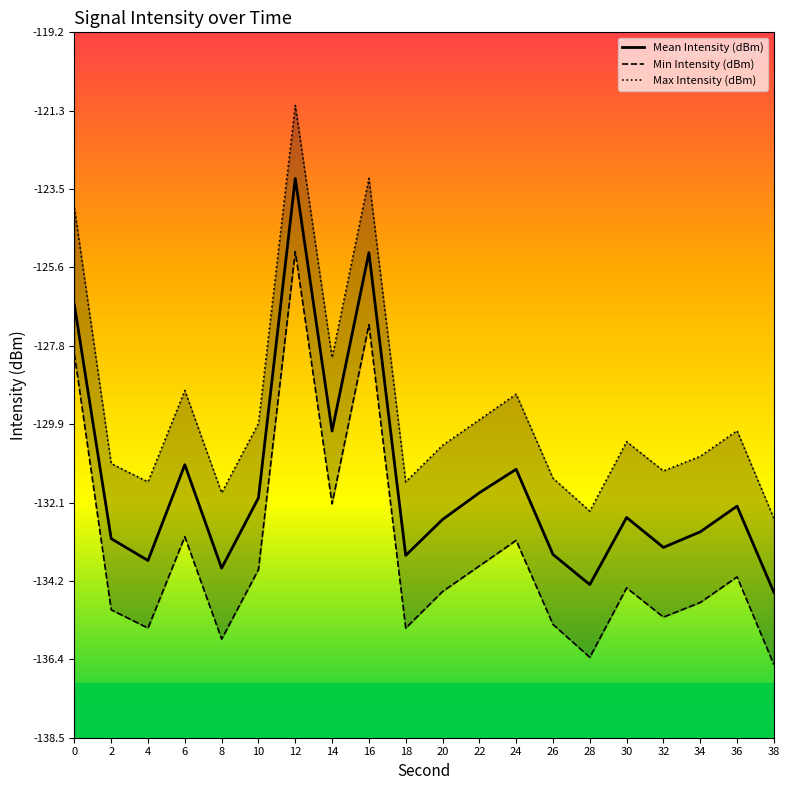

How many series are shown in this chart?

3